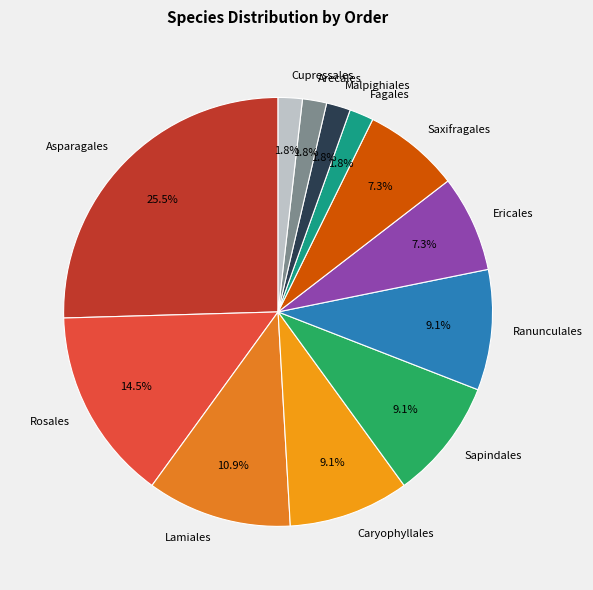

Is it true that Saxifragales is 22% of the pie?

False